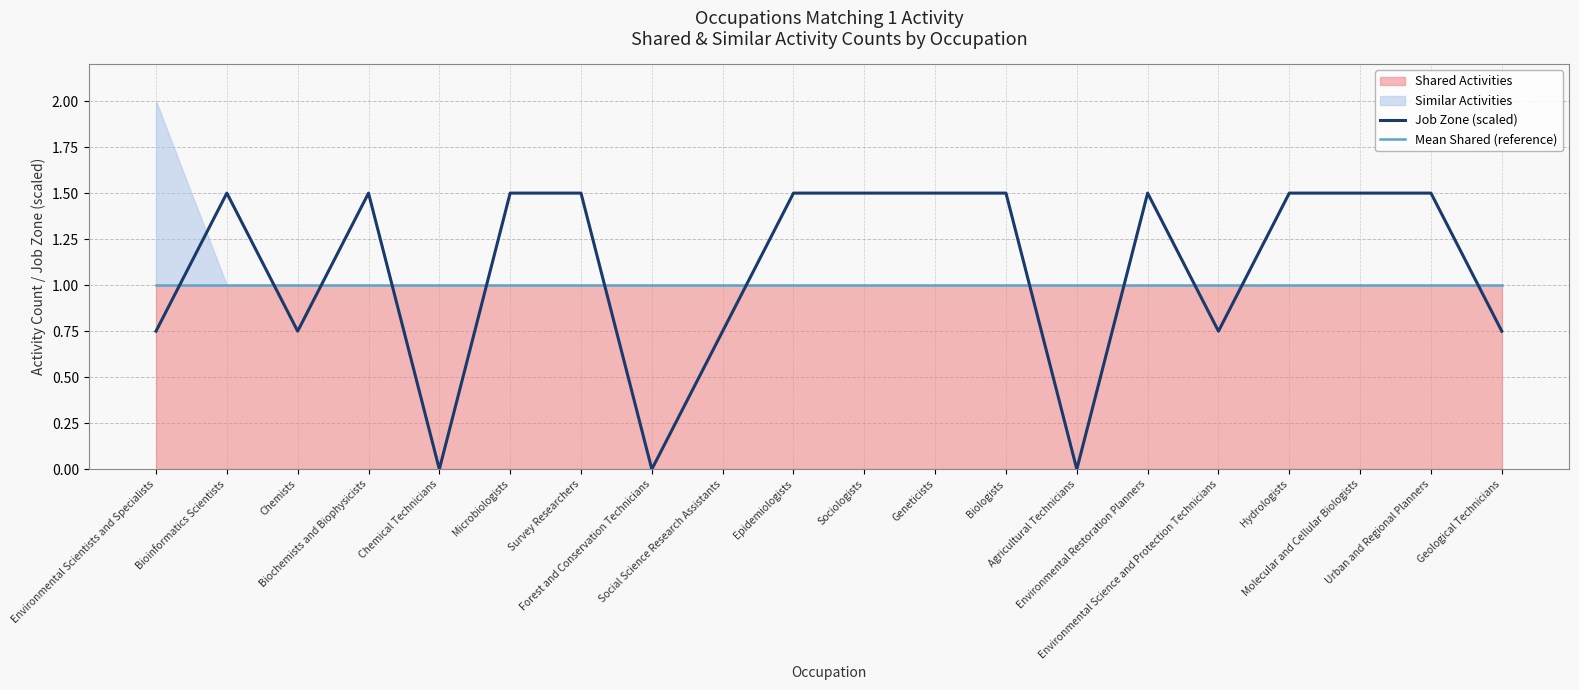

Rank the categories by Job Zone (scaled) value from lowest to highest.

Chemical Technicians, Forest and Conservation Technicians, Agricultural Technicians, Environmental Scientists and Specialists, Chemists, Social Science Research Assistants, Environmental Science and Protection Technicians, Geological Technicians, Bioinformatics Scientists, Biochemists and Biophysicists, Microbiologists, Survey Researchers, Epidemiologists, Sociologists, Geneticists, Biologists, Environmental Restoration Planners, Hydrologists, Molecular and Cellular Biologists, Urban and Regional Planners